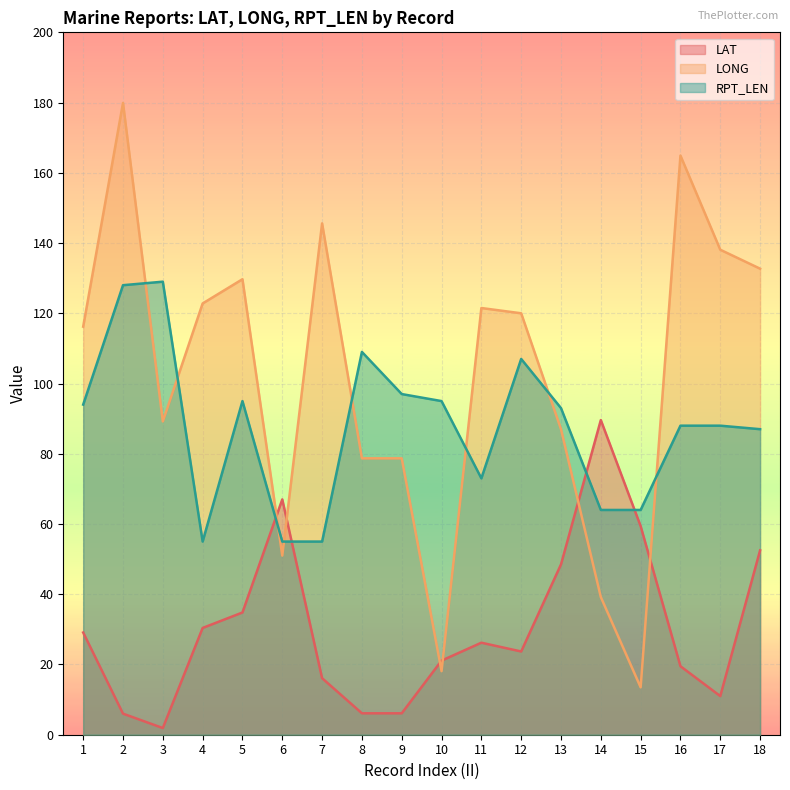

What is the value of the RPT_LEN point at the 6th from the left?

55.0